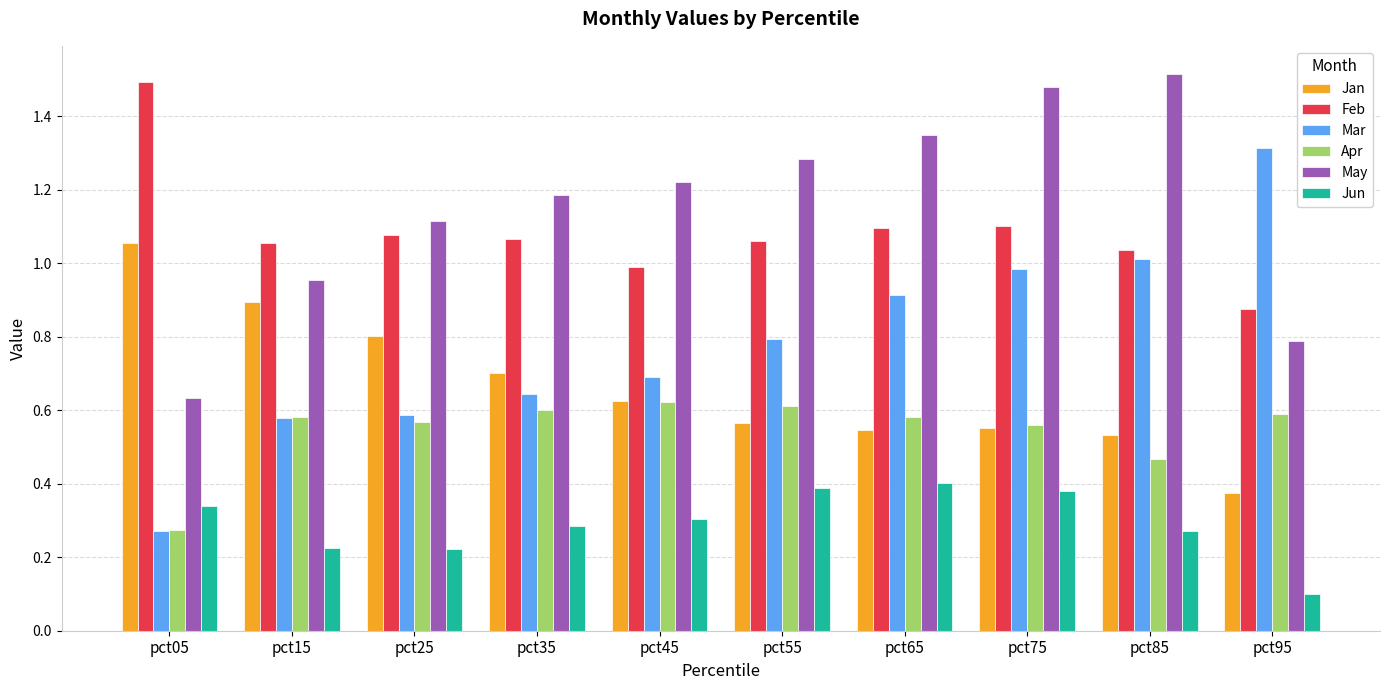

Between pct05 and pct65, which series saw the biggest shift?

May